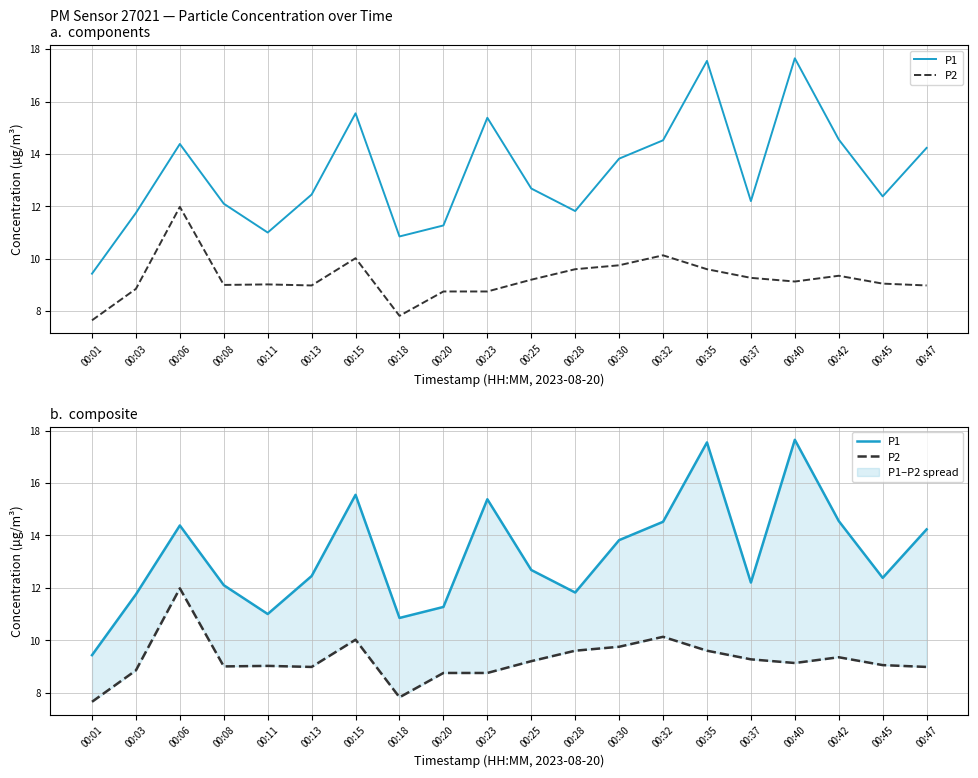

List the labels in order of P1 value, largest first.

00:40, 00:35, 00:15, 00:23, 00:42, 00:32, 00:06, 00:47, 00:30, 00:25, 00:13, 00:45, 00:37, 00:08, 00:28, 00:03, 00:20, 00:11, 00:18, 00:01